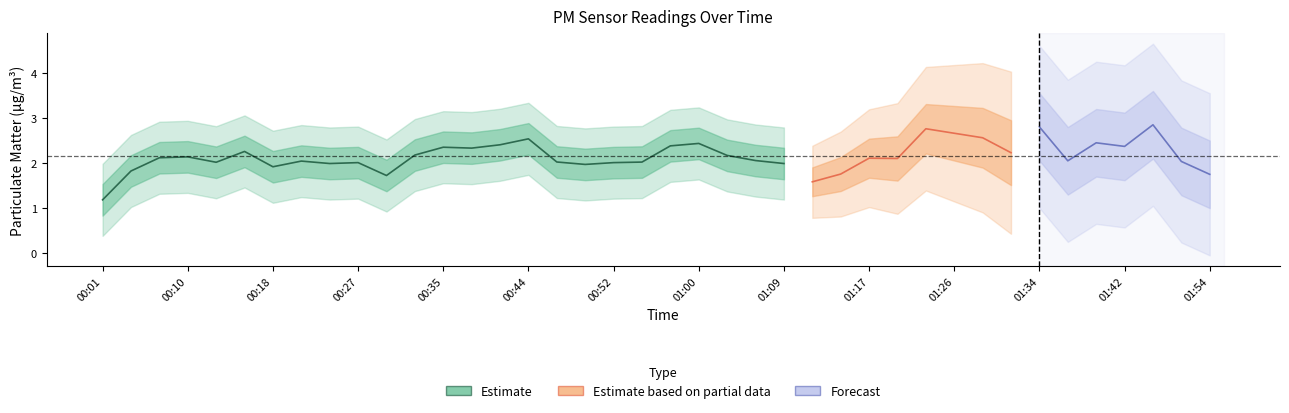

True or false: P2 and P1 intersect in this chart.

False